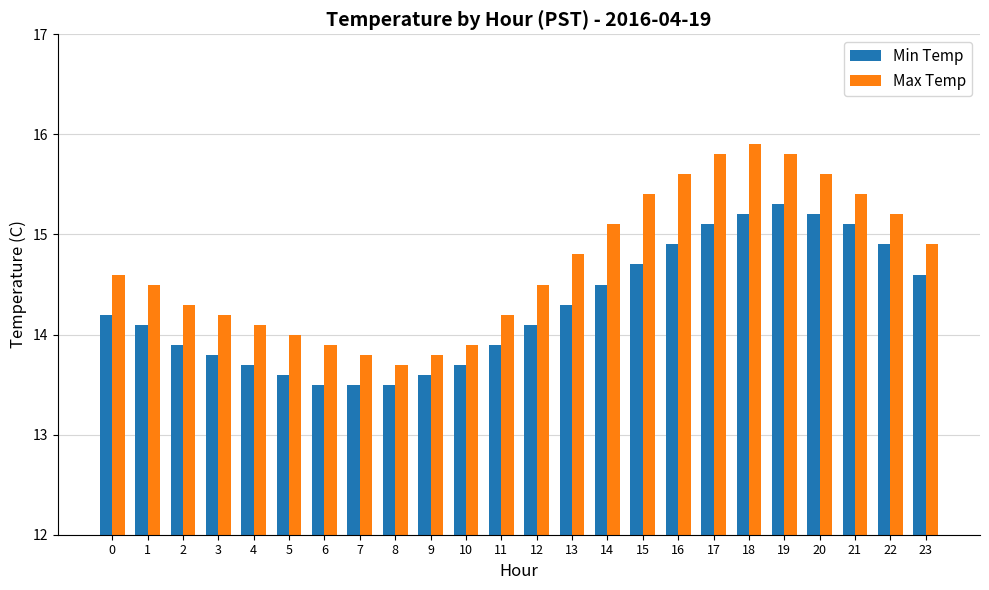

True or false: Min Temp has a value of 13.6 at 5.

True